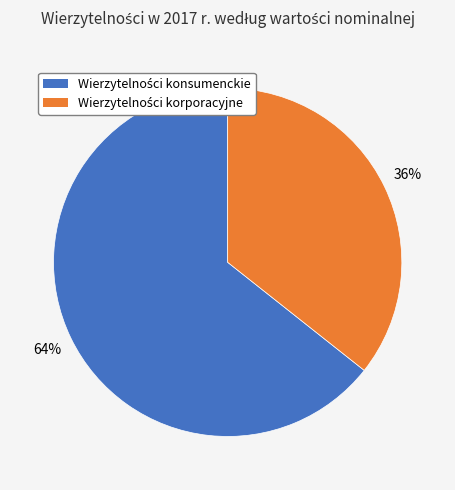

Is there a majority slice in this chart?

Yes